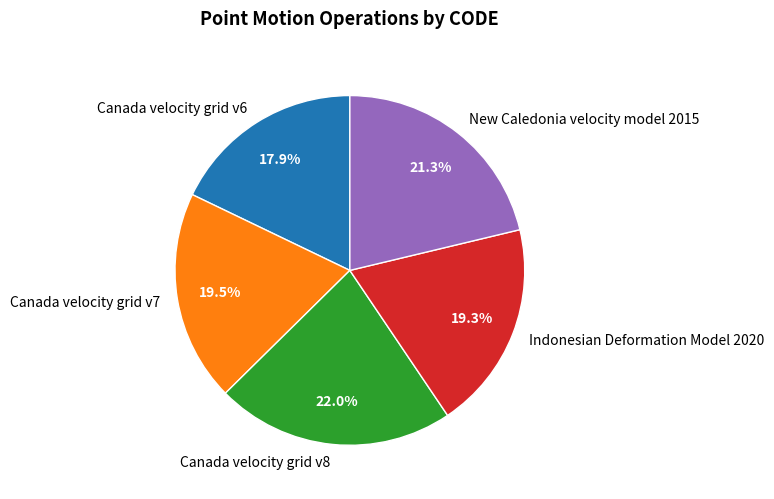

What is the largest slice in the pie chart?

Canada velocity grid v8